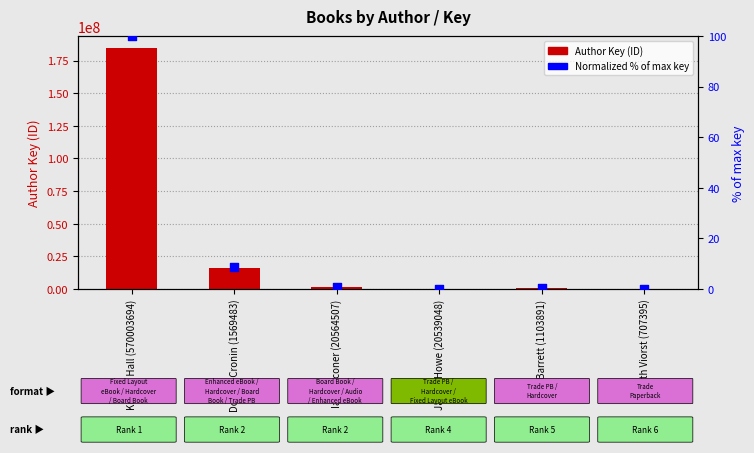

What is the total value across all series at James Howe (20539048)?

332609.2